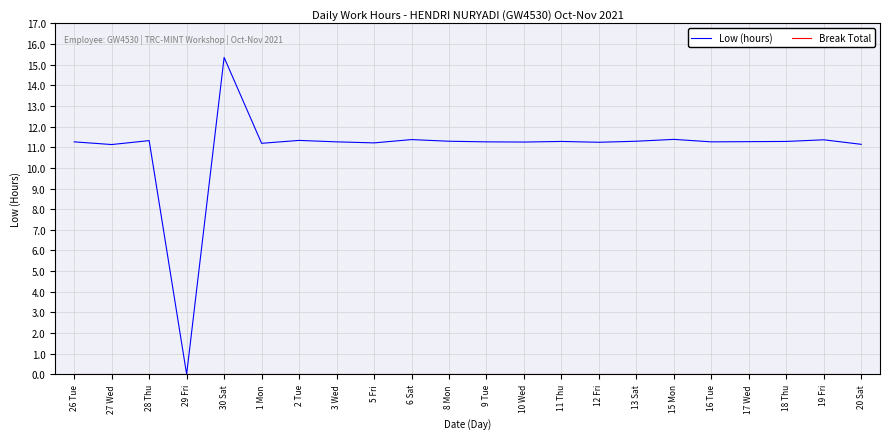

What position from the left is 2 Tue?

7